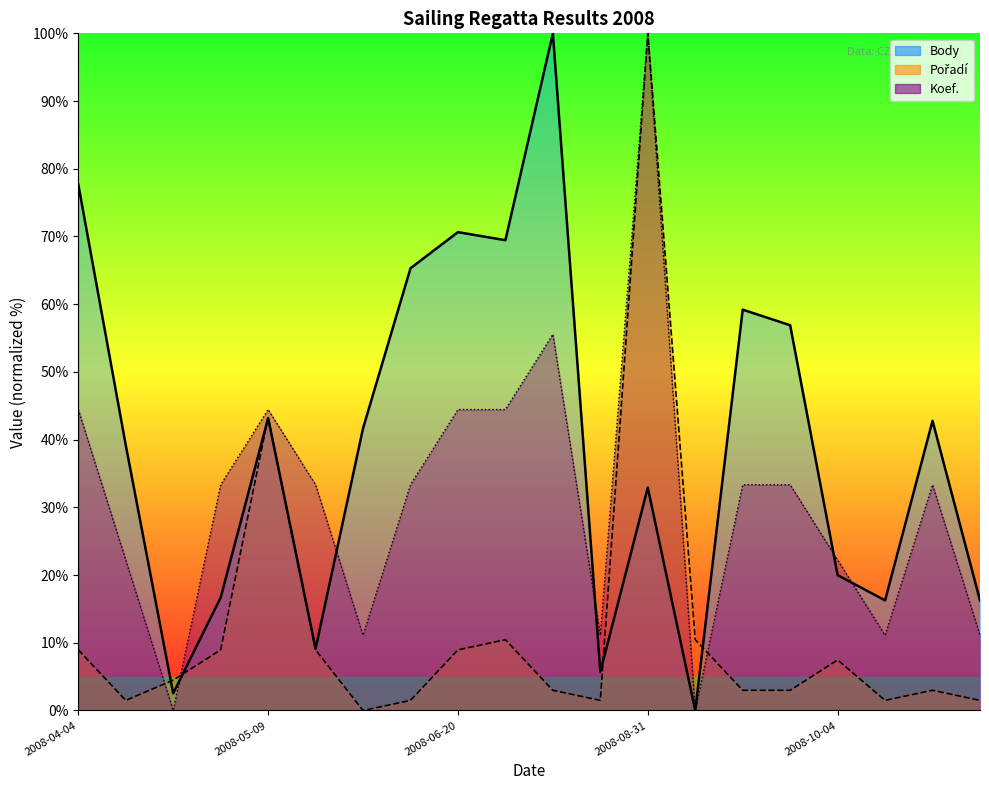

What is the difference between the maximum and second lowest values in the Pořadí (normalized) series?

98.5